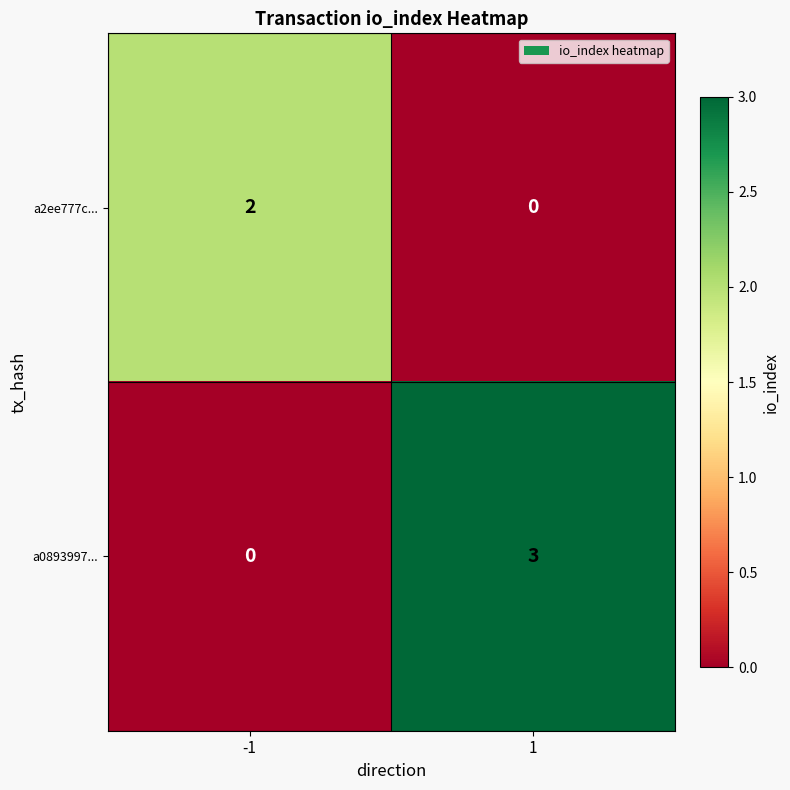

What is the approximate value of a0893997... at 1?

3